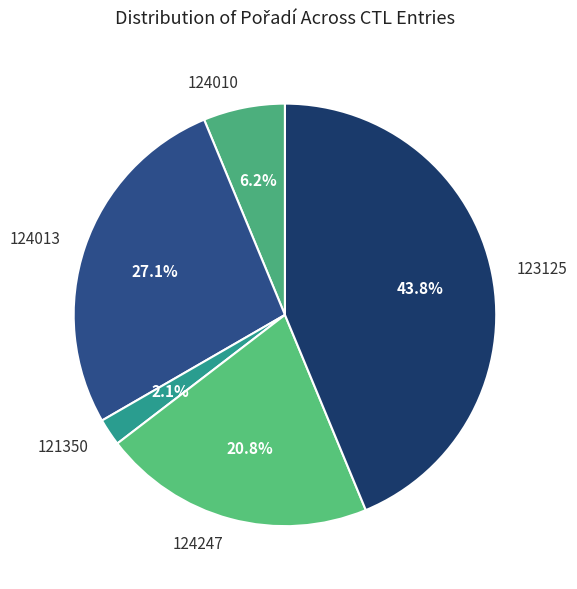

Count the number of slices in the pie.

5